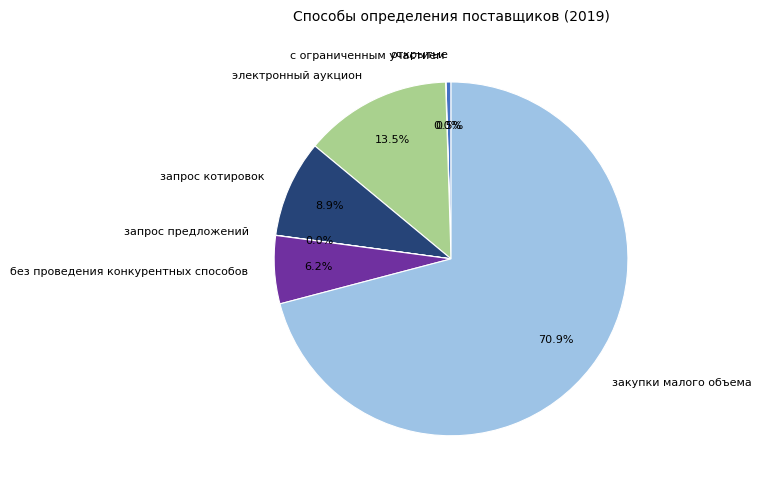

Approximately how many times larger is the value at запрос котировок compared to электронный аукцион?

0.7